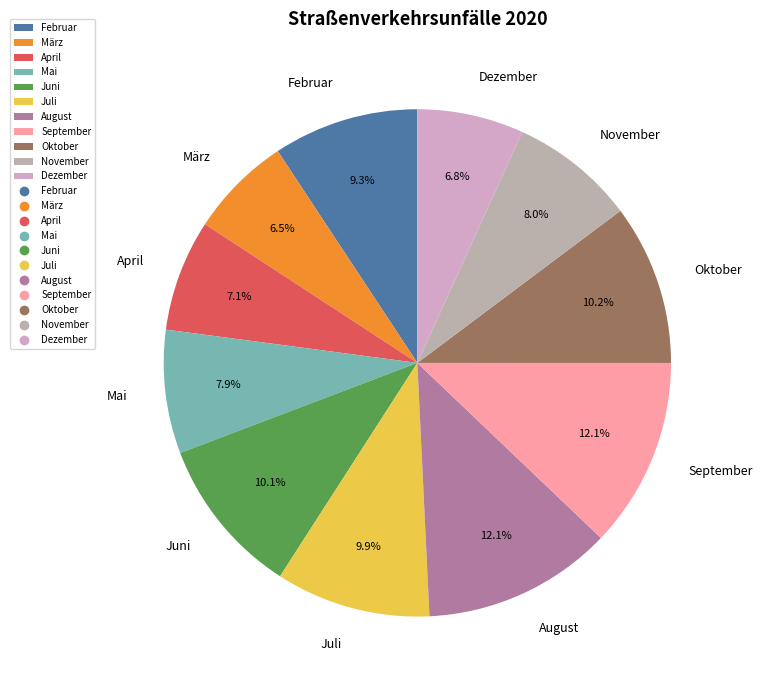

To the nearest percent, what is the difference between the November and Oktober slice percentages?

2%